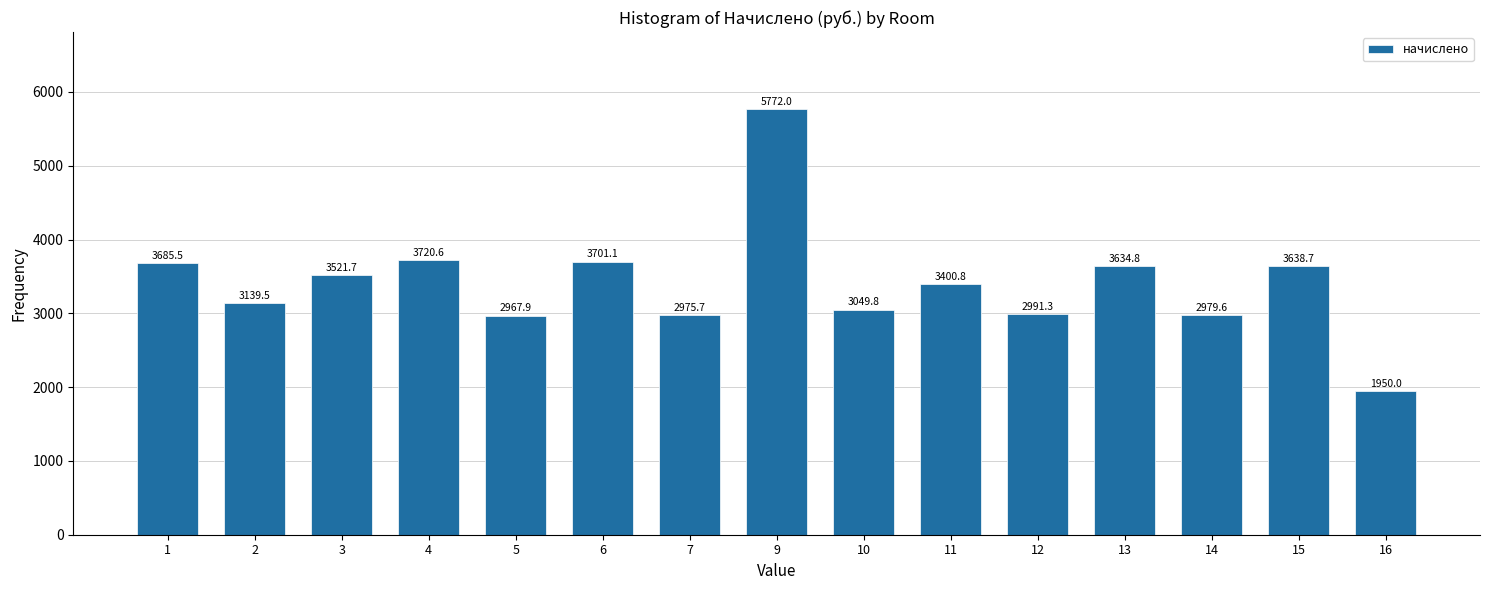

Reading left to right, list all the values displayed in this chart.

1=3685.5	2=3139.5	3=3521.7	4=3720.6	5=2967.9	6=3701.1	7=2975.7	9=5772.0	10=3049.8	11=3400.8	12=2991.3	13=3634.8	14=2979.6	15=3638.7	16=1950.0